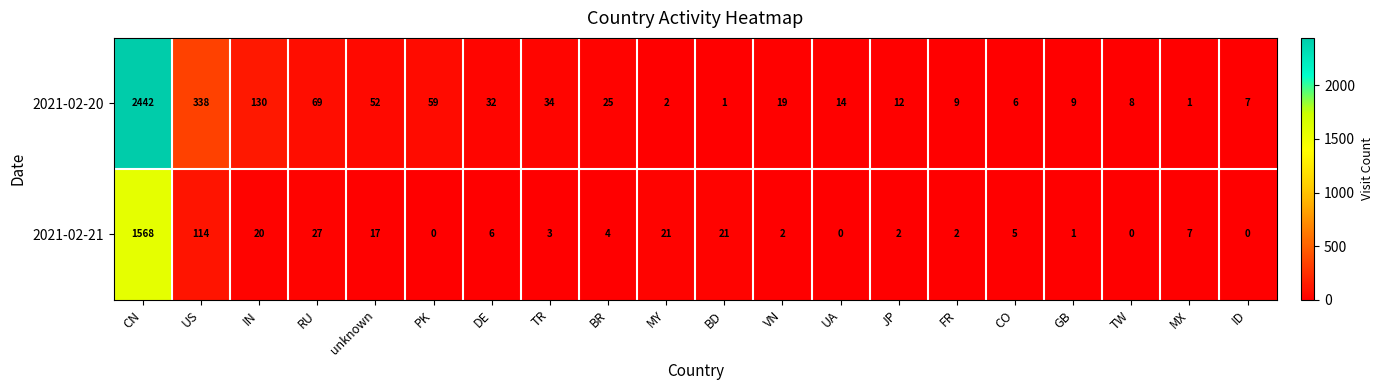

Is it true that 2021-02-20 equals 6 at CO?

True